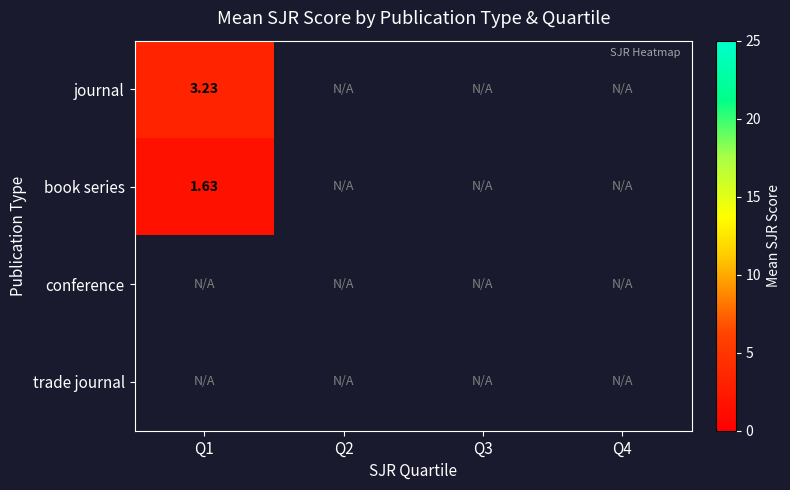

Rank the series by their maximum value, from lowest to highest.

book series, conference, trade journal, journal